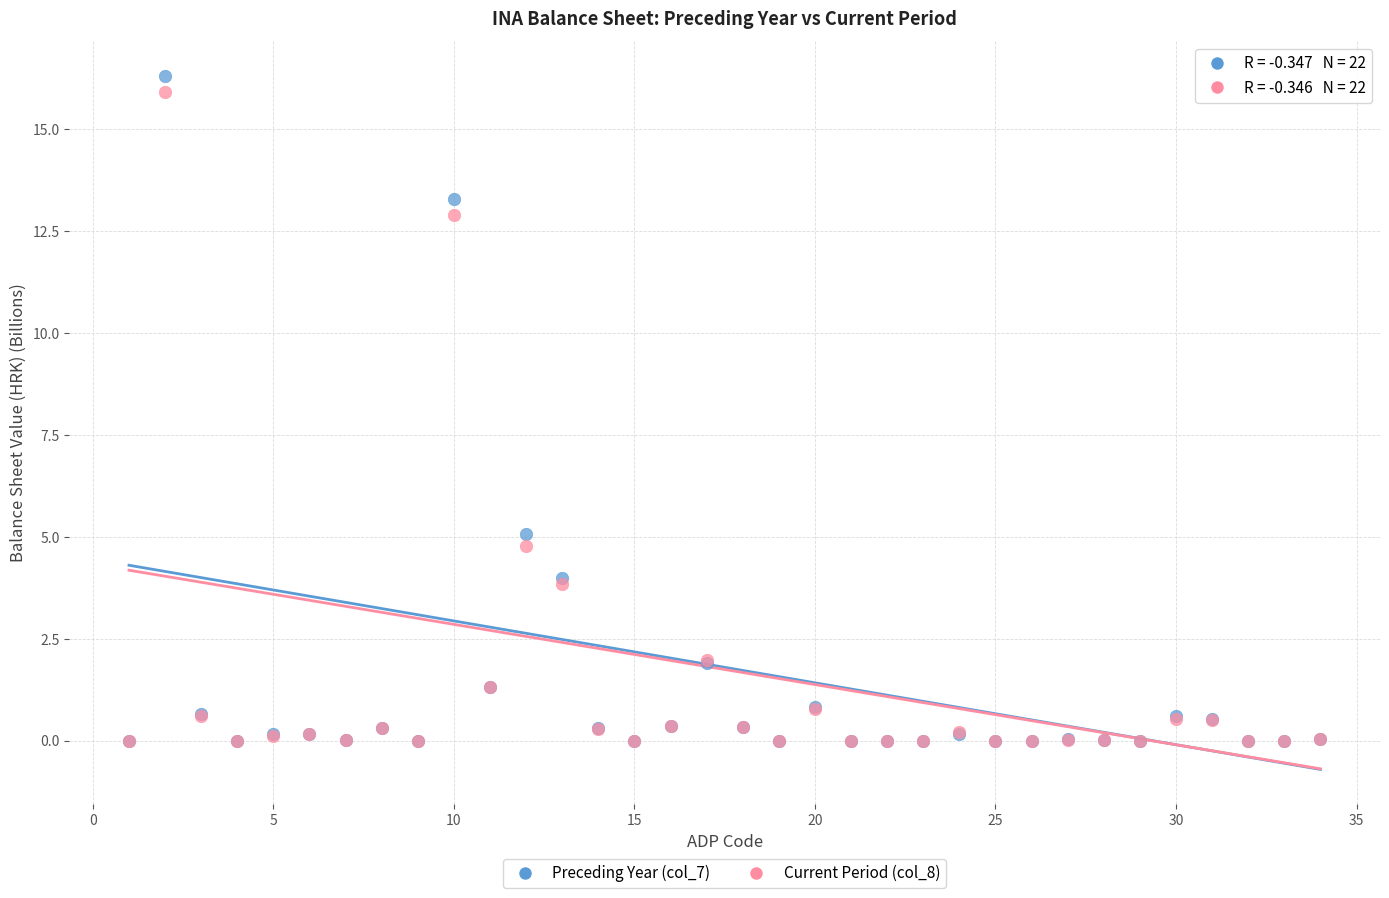

Which series contains the highest Y value?

Preceding Year (col_7)